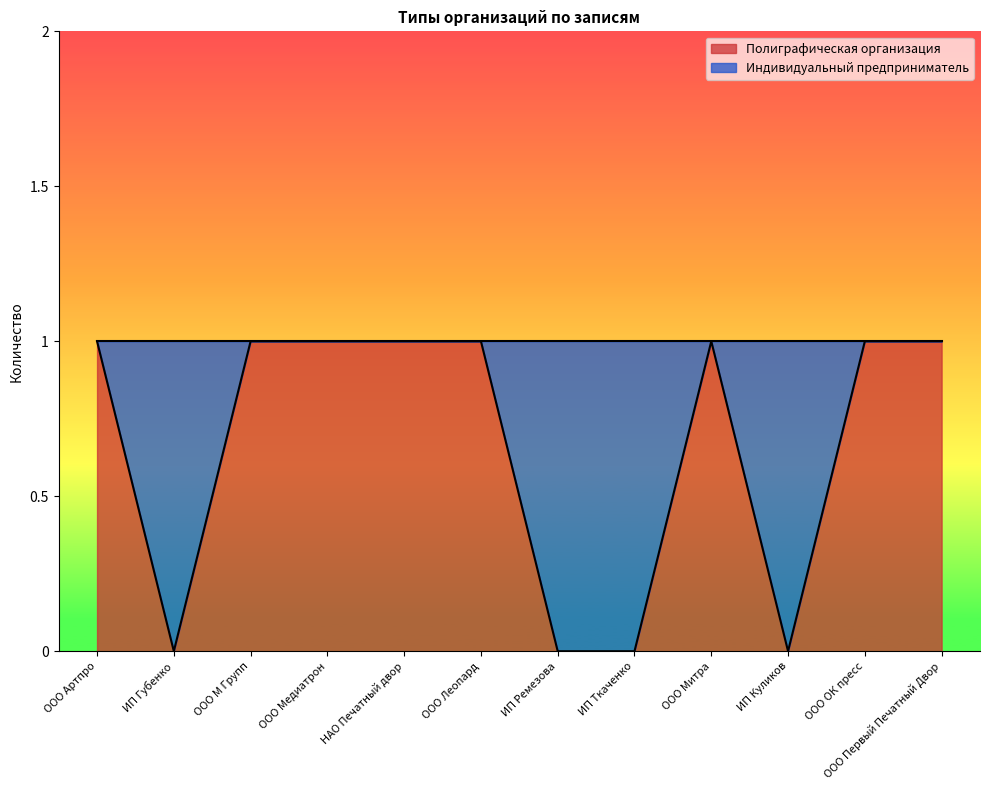

What is the difference between the second highest and minimum values?

1